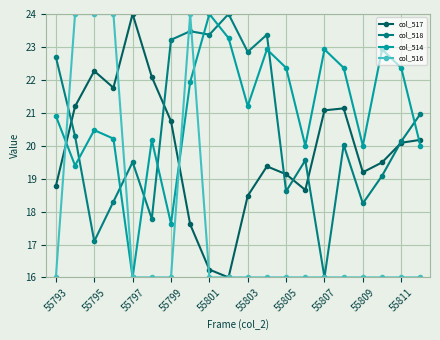

How many interior local valleys does the col_514 series have?

6